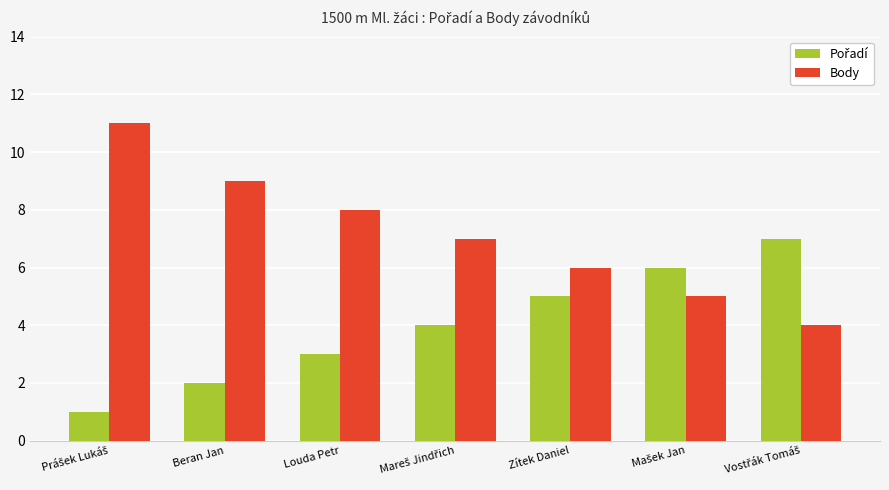

What is the total value across all series at Beran Jan?

11